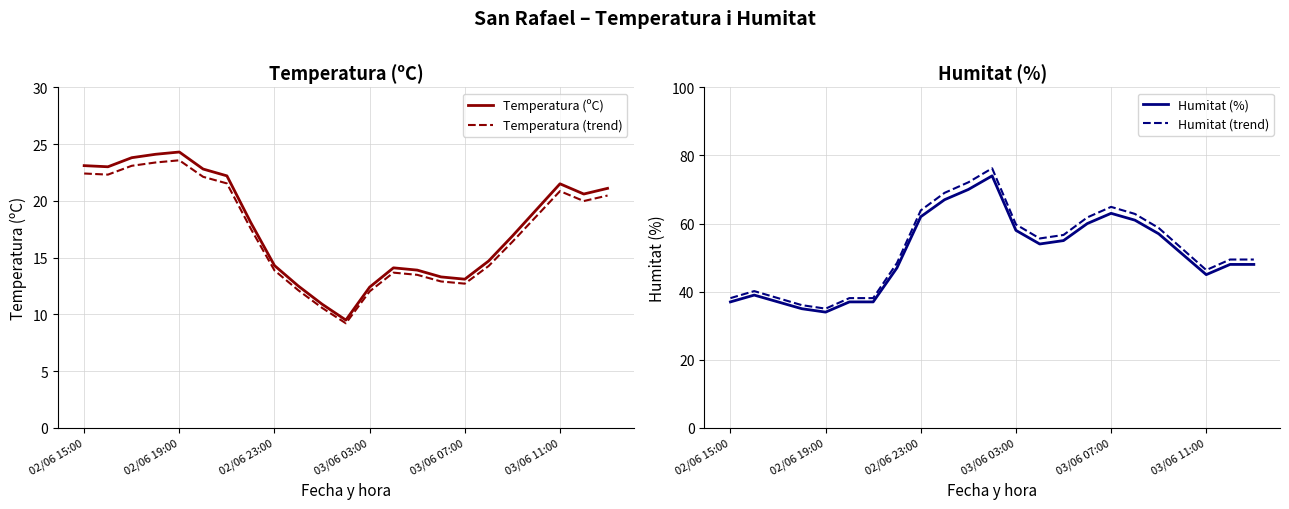

What is the value of the Humitat (trend) point at the 8th from the left?

48.4